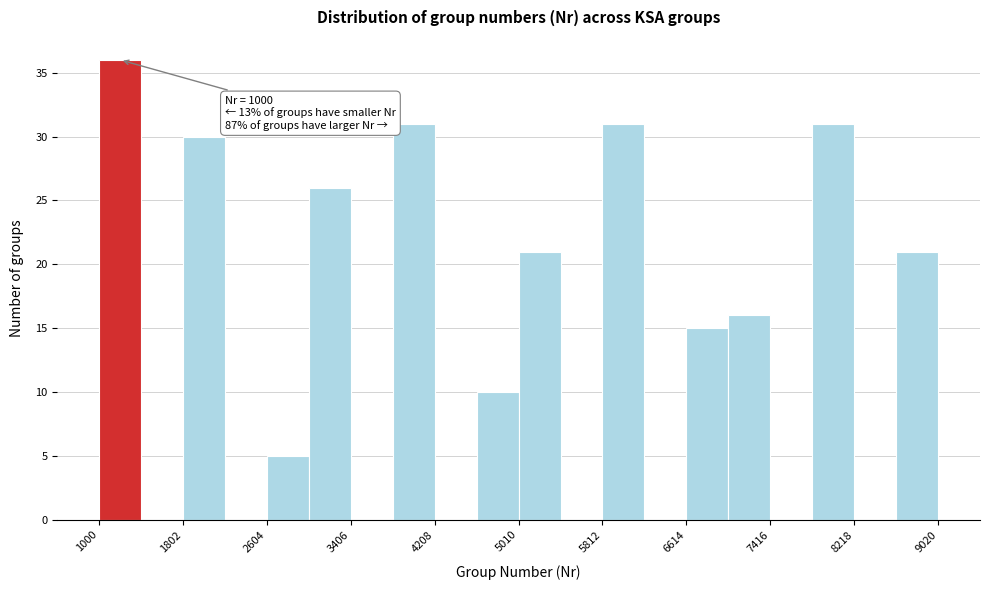

Over which range of the x-axis is the bar tallest?

1000 to 1400